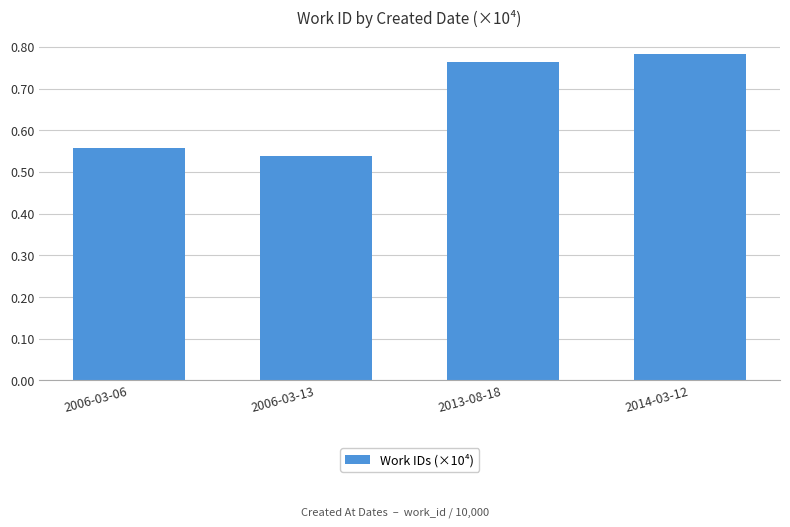

Which label corresponds to the largest value in the chart?

2014-03-12